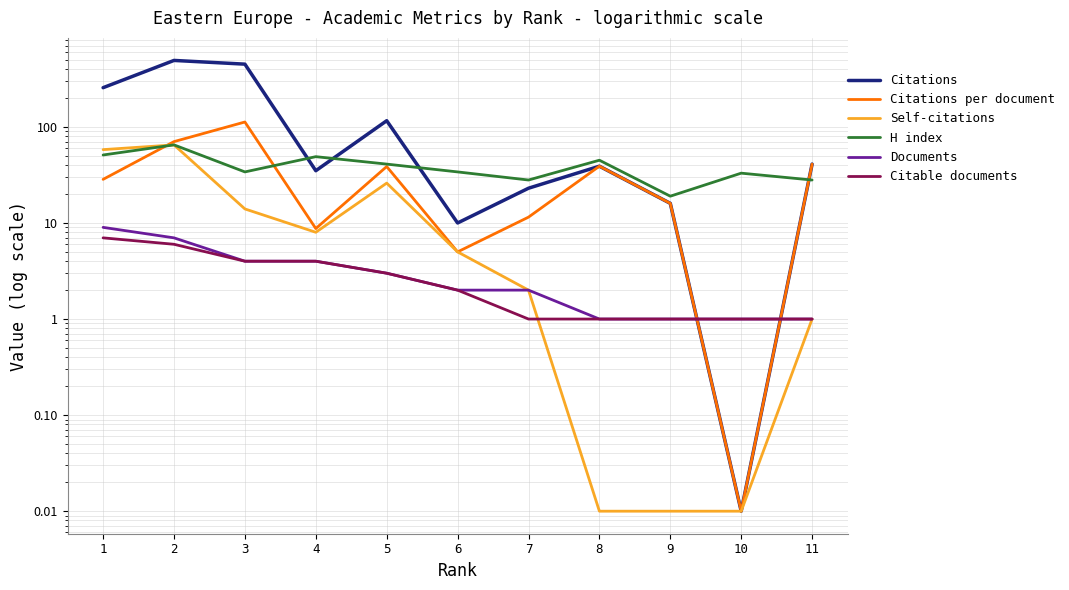

True or false: Self-citations and H index cross at least once.

False